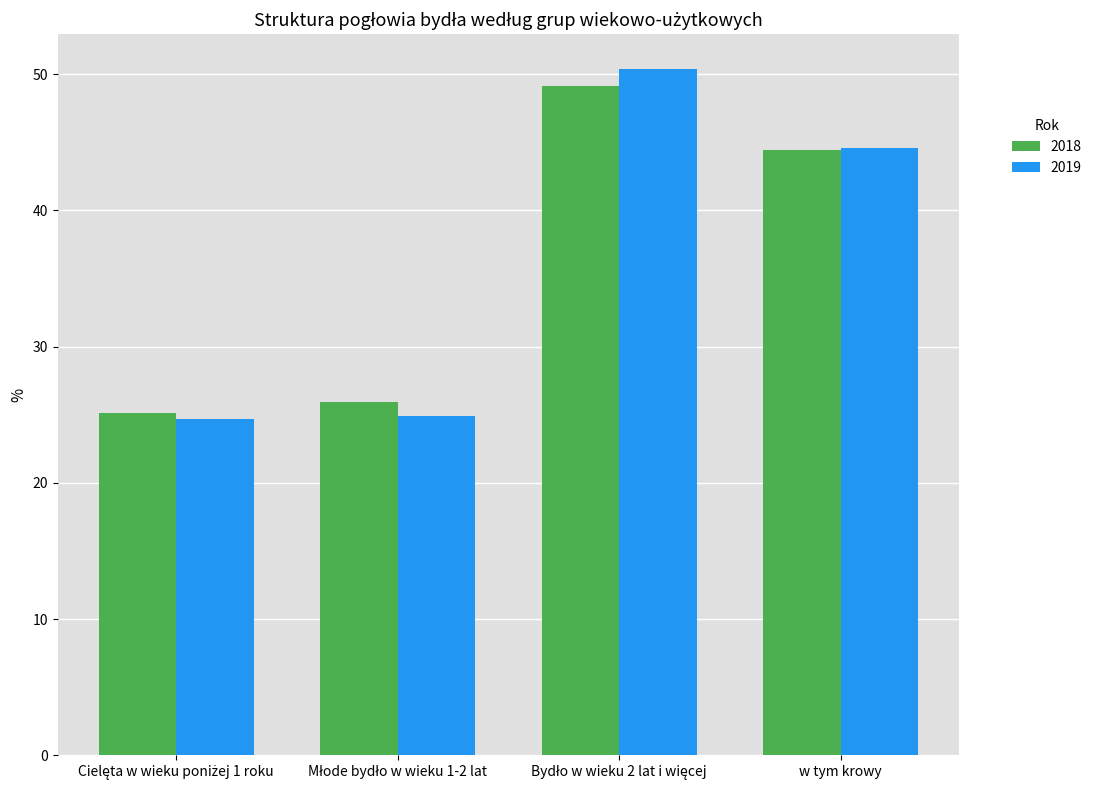

What is the difference between the maximum and second lowest values in the 2018 series?

23.2